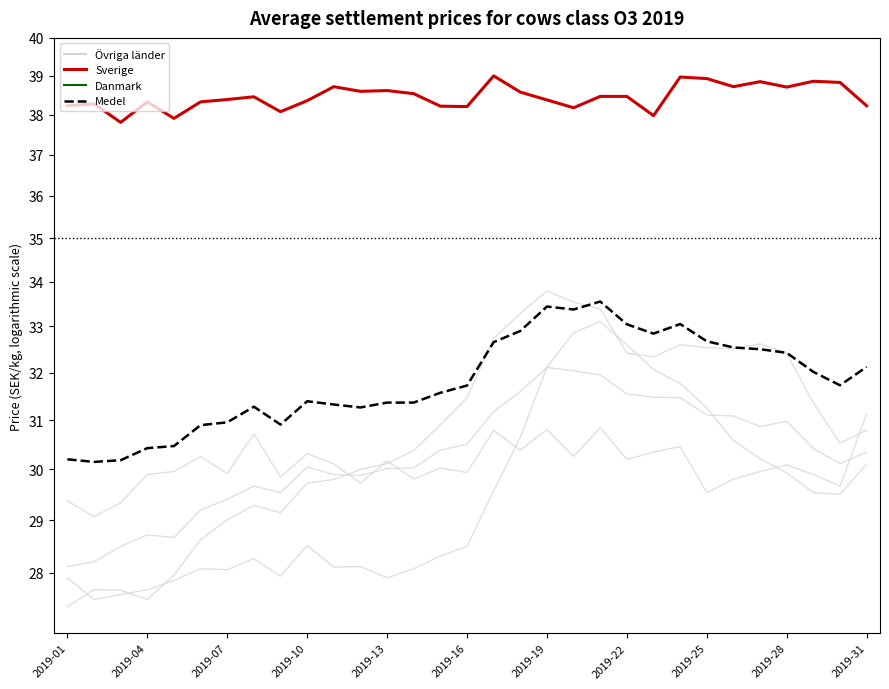

True or false: EU and Medel (alla länder) intersect in this chart.

False